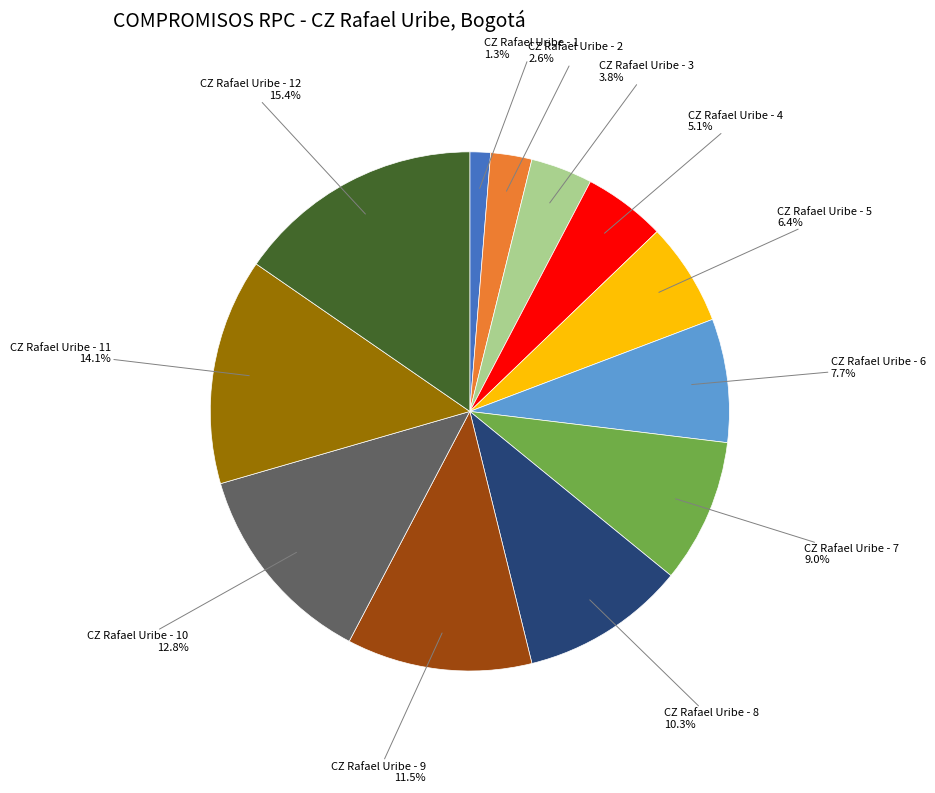

Is it true that CZ Rafael Uribe - 7 is 9% of the pie?

True